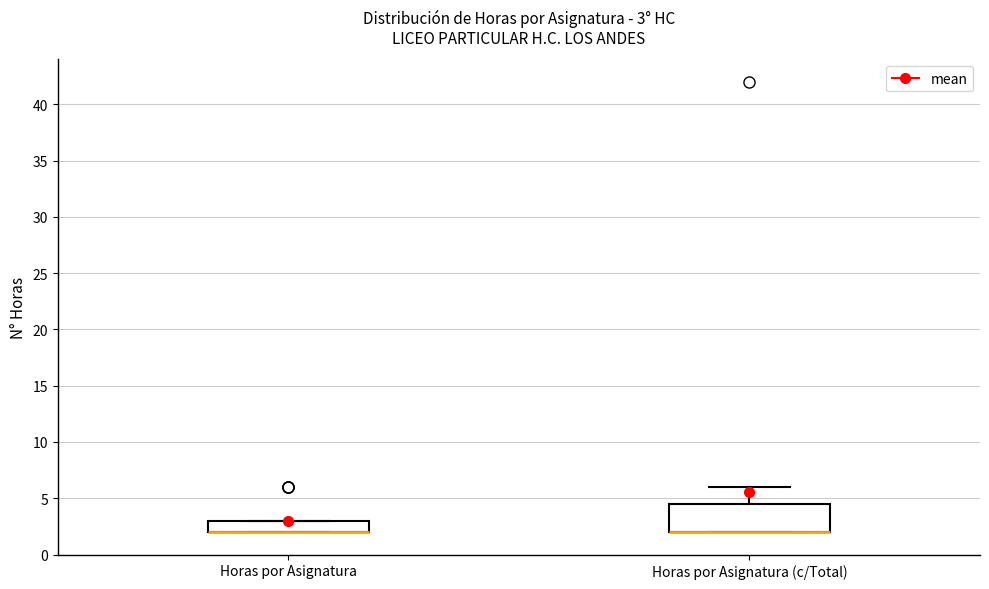

Which box is the tallest, from its lower edge to its upper edge?

Horas por Asignatura (c/Total)